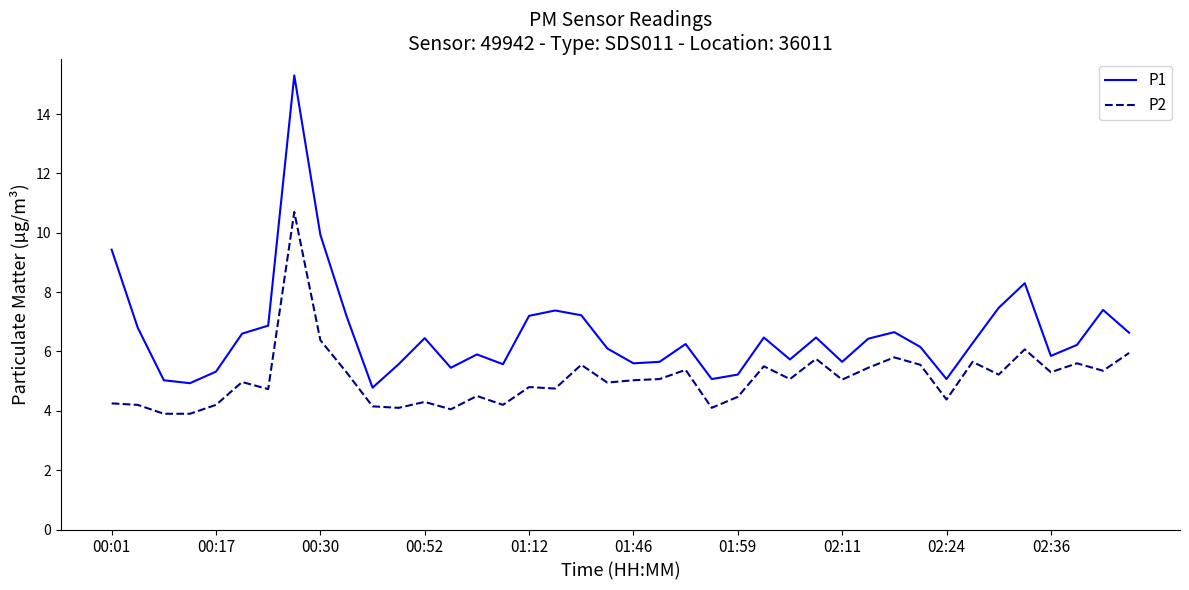

Which series has the widest spread of values?

P1